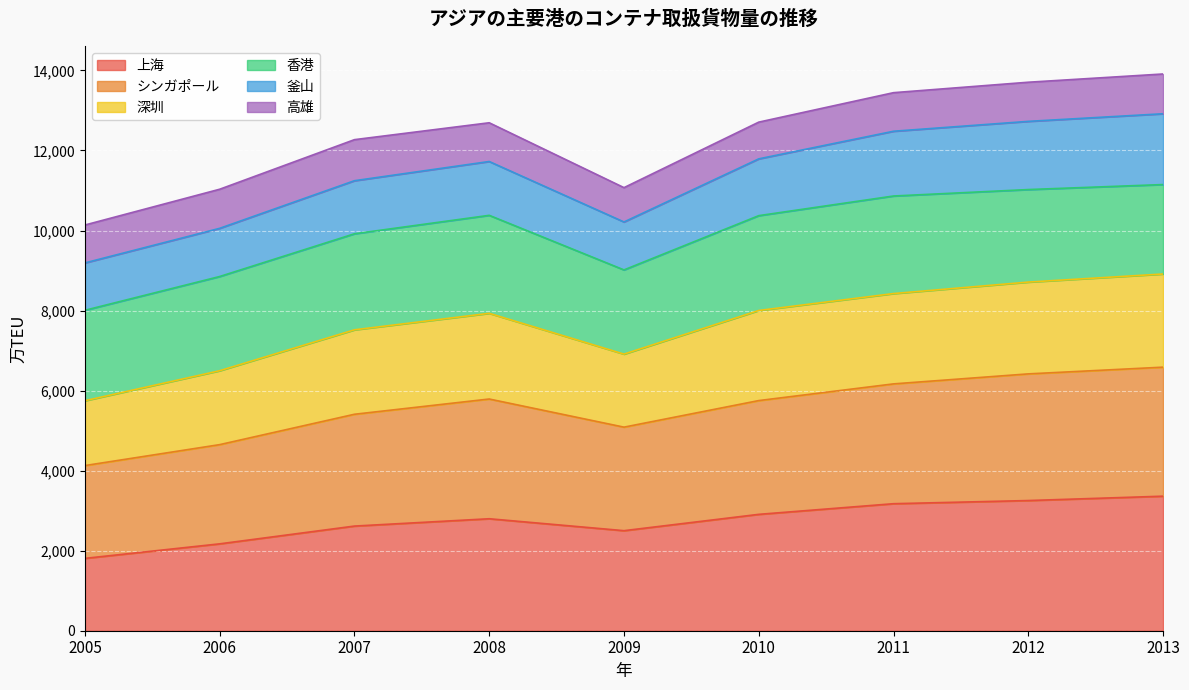

At which label does シンガポール reach its peak?

2013